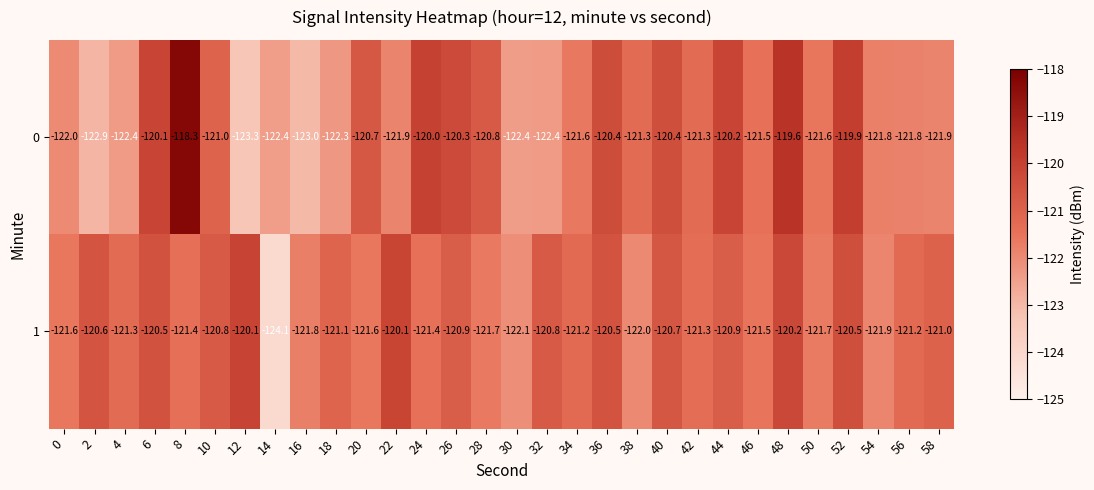

What is the approximate value of 0 at 28?

-120.8